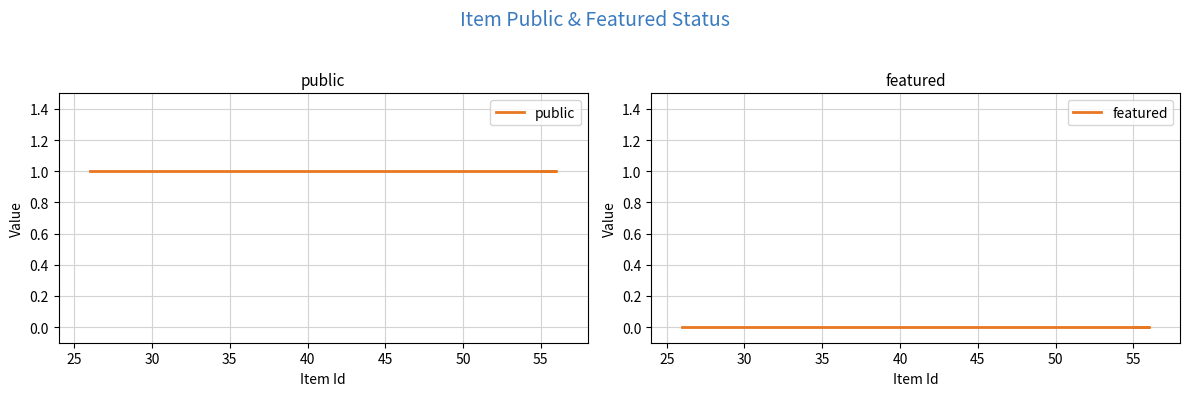

Which series has the largest total across all categories?

public